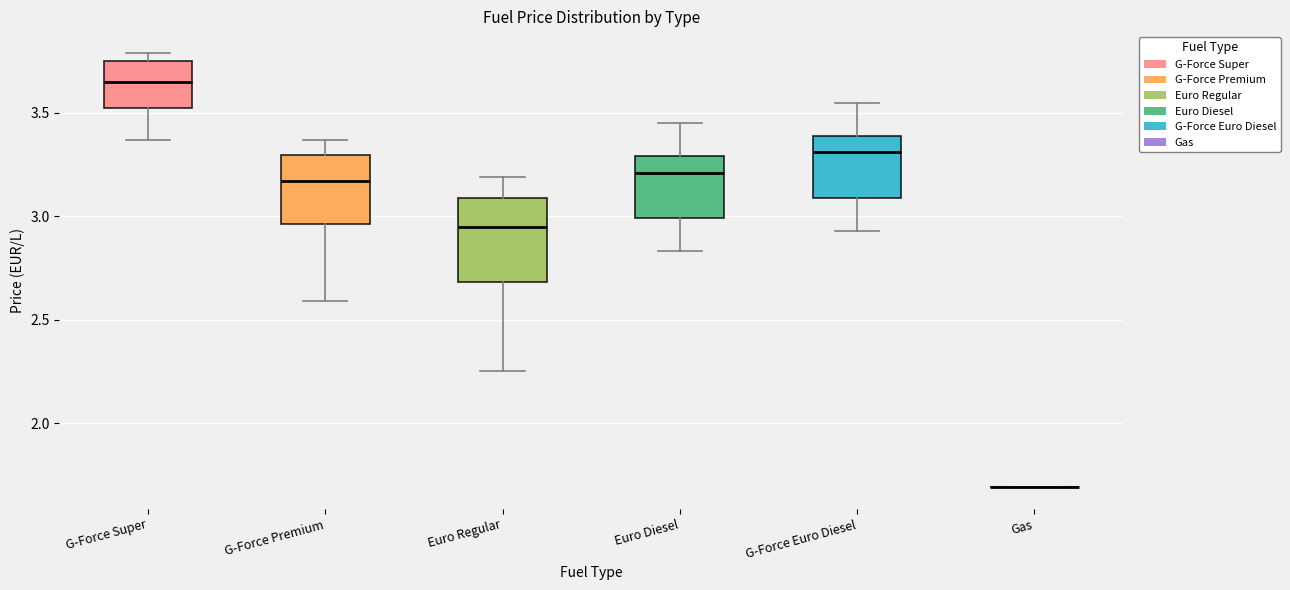

Comparing the boxes themselves (not the whiskers), which one is the tallest?

Euro Regular